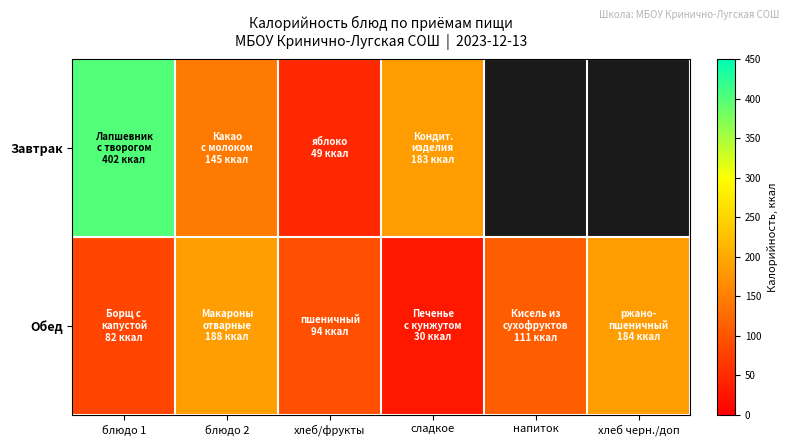

Is it true that Обед equals 184.0 at хлеб черн./доп?

True